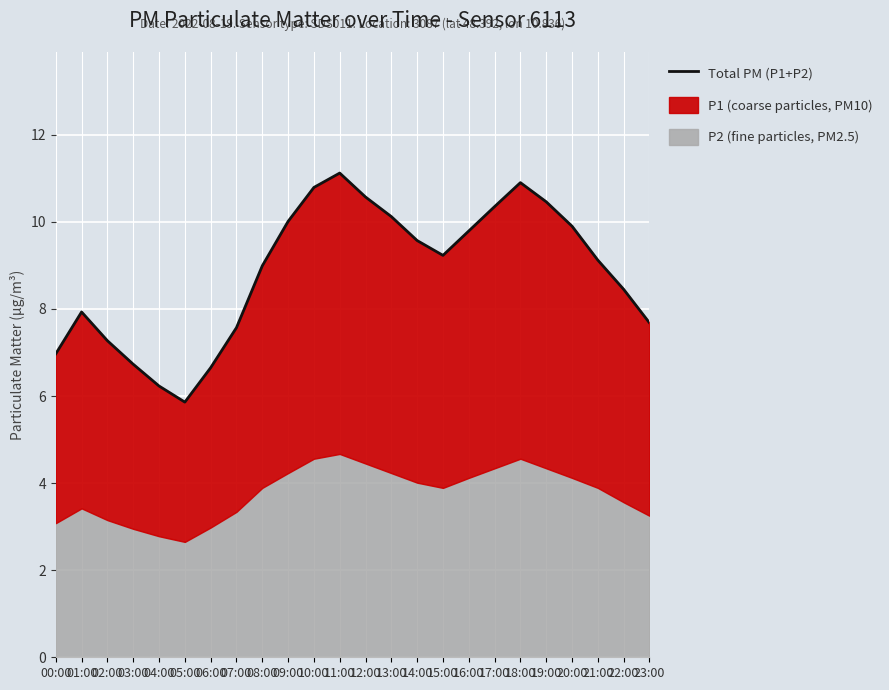

What is the ratio of the value at 22:00 to the value at 19:00?

0.8